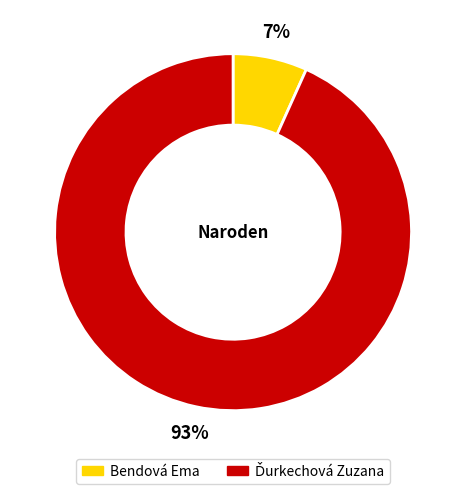

To the nearest percent, what portion does Bendová Ema represent?

7%